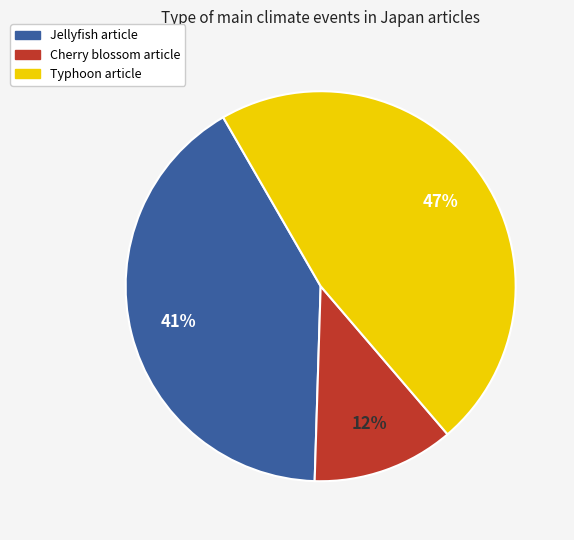

Is there any slice that represents more than half of the pie?

No